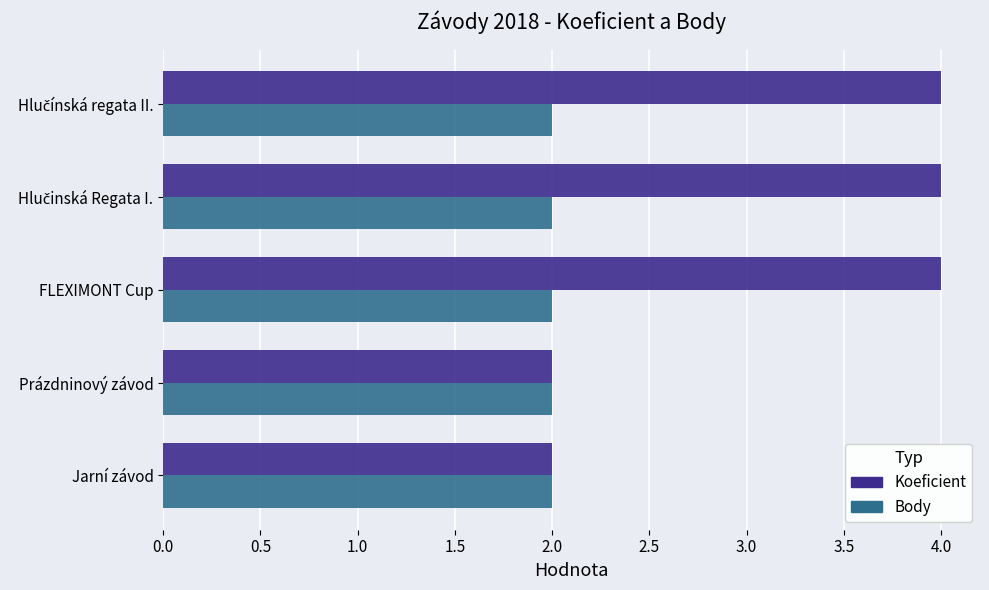

Is it true that Koeficient equals 2 at Prázdninový závod?

True